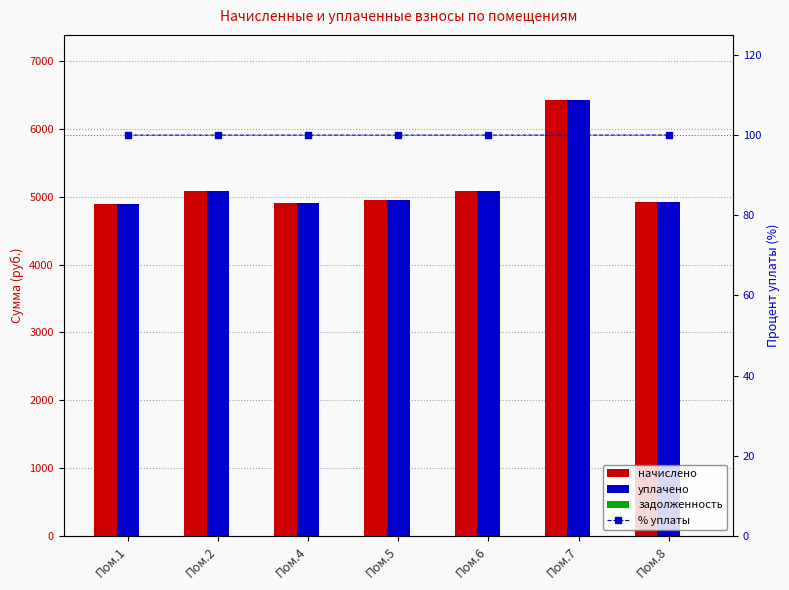

Reading left to right, transcribe all the data shown in this chart.

начислено: Пом.1=4901.8	Пом.2=5083.9	Пом.4=4910.0	Пом.5=4951.4	Пом.6=5092.2	Пом.7=6425.3	Пом.8=4926.6
уплачено: Пом.1=4901.8	Пом.2=5083.9	Пом.4=4910.0	Пом.5=4951.4	Пом.6=5092.2	Пом.7=6425.3	Пом.8=4927.5
задолженность: Пом.1=0.0	Пом.2=0.0	Пом.4=0.0	Пом.5=0.0	Пом.6=0.0	Пом.7=0.0	Пом.8=0.0
% уплаты: Пом.1=100.0	Пом.2=100.0	Пом.4=100.0	Пом.5=100.0	Пом.6=100.0	Пом.7=100.0	Пом.8=100.0